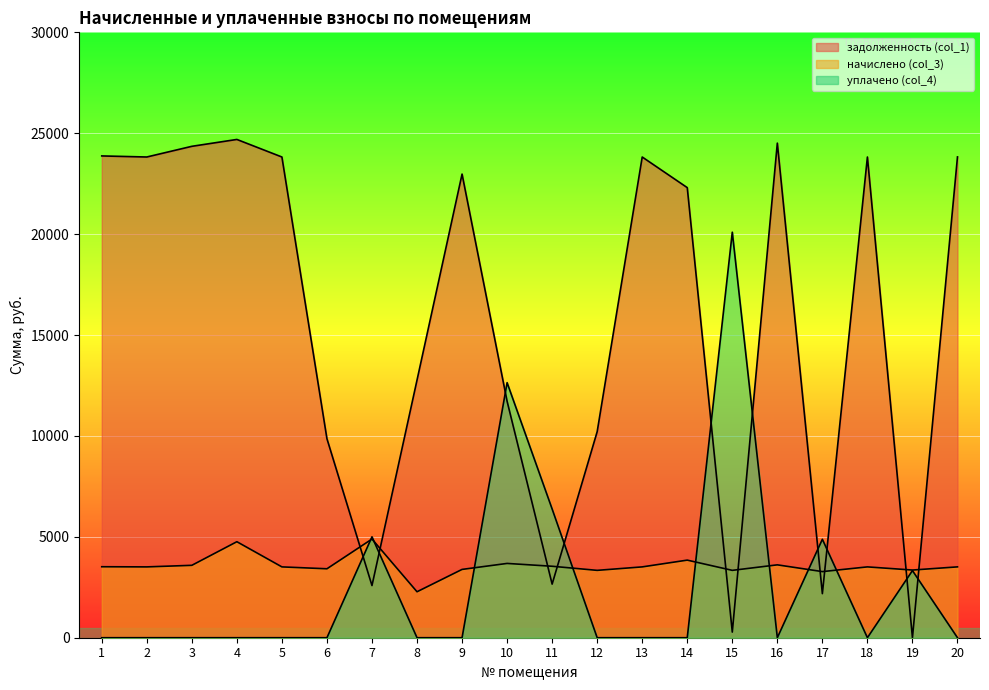

Reading left to right, what are all the values shown in this chart?

задолженность (col_1): 1=23875.1	2=23822.1	3=24351.5	4=24692.2	5=23822.1	6=9860.9	7=2585.4	8=12767.8	9=22975.1	10=11716.6	11=2655.9	12=10210.4	13=23822.1	14=22304.4	15=278.2	16=24510.3	17=2184.0	18=23822.1	19=0.0	20=23827.4
начислено (col_3): 1=3517.8	2=3510.0	3=3588.0	4=4758.0	5=3510.0	6=3416.4	7=4890.6	8=2277.6	9=3385.2	10=3681.6	11=3541.2	12=3338.4	13=3510.0	14=3845.4	15=3338.4	16=3611.4	17=3276.0	18=3510.0	19=3354.0	20=3510.8
уплачено (col_4): 1=0.0	2=0.0	3=0.0	4=0.0	5=0.0	6=0.0	7=5000.0	8=0.0	9=0.0	10=12640.0	11=6378.0	12=0.0	13=0.0	14=0.0	15=20095.8	16=0.0	17=4878.4	18=0.0	19=3326.5	20=0.0